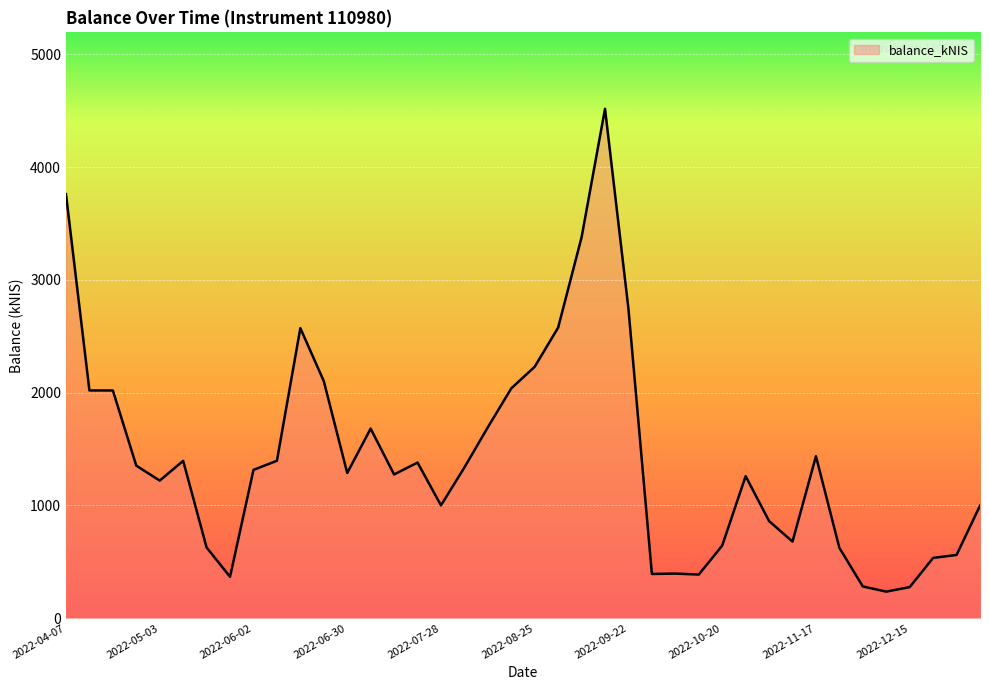

What is the sum of all values?

56832.6